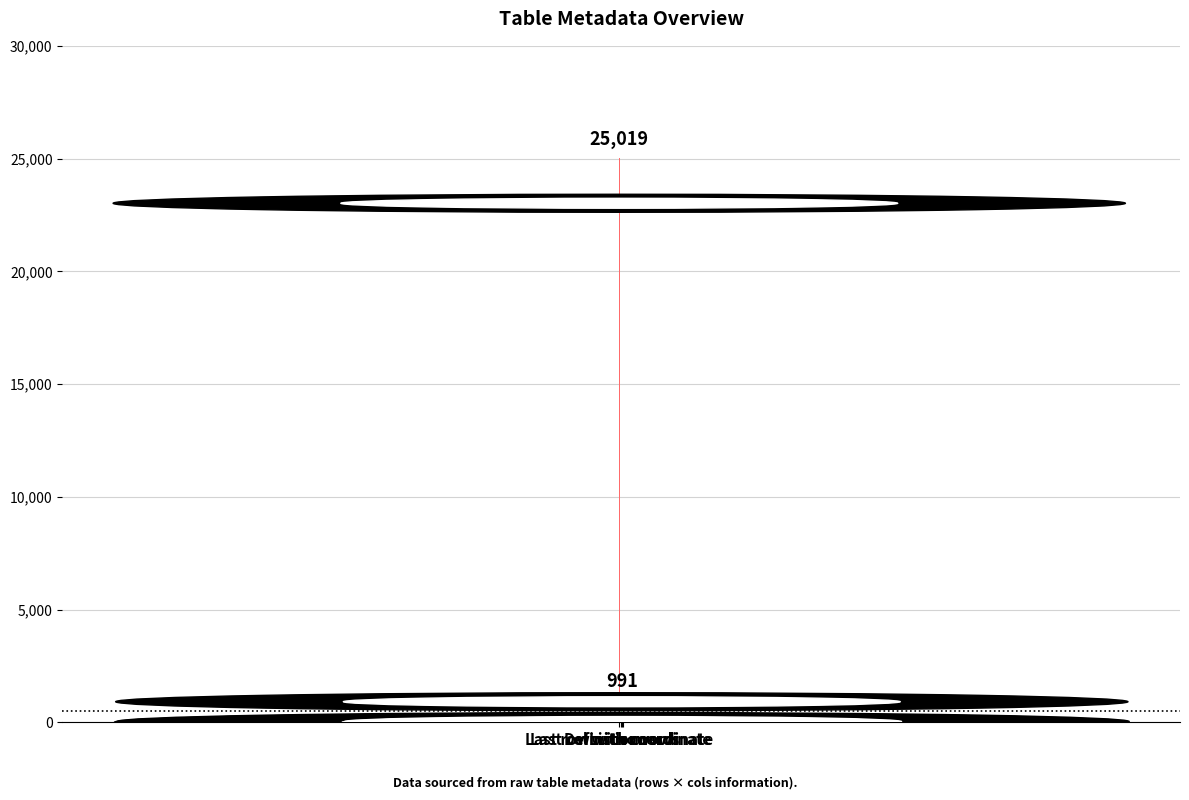

What is the approximate value at Last row with coordinate, to the nearest 50?

25000